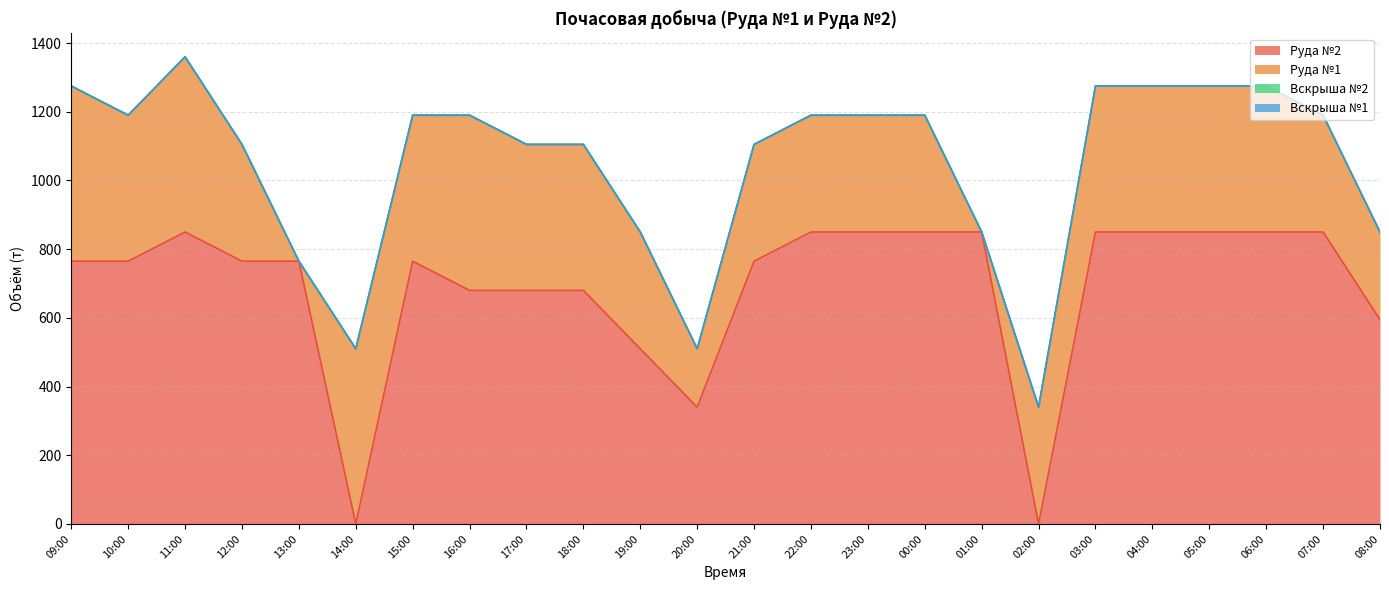

At how many categories does at least one series exceed 740?

16